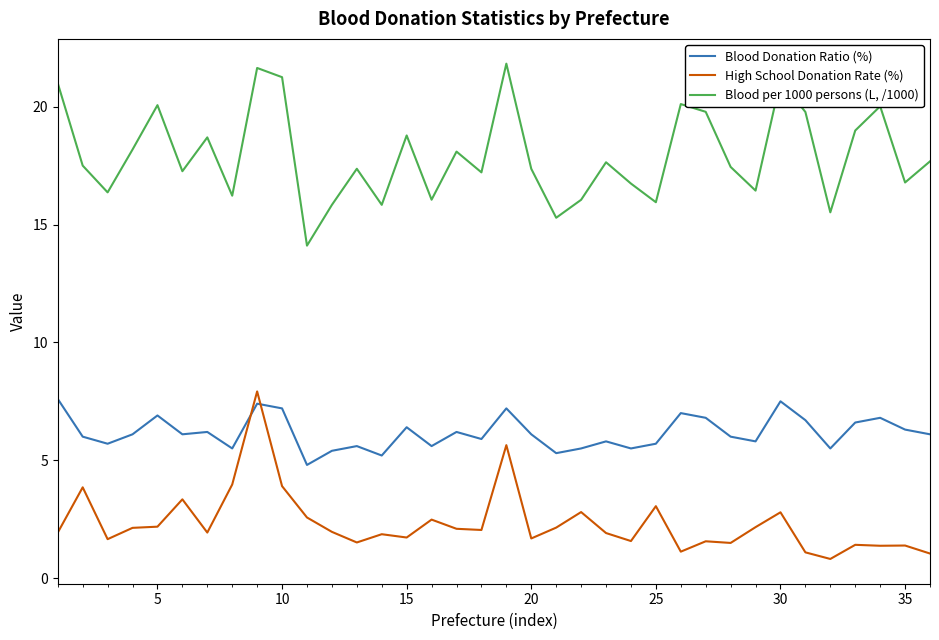

What is the maximum value shown in the chart?

21.8